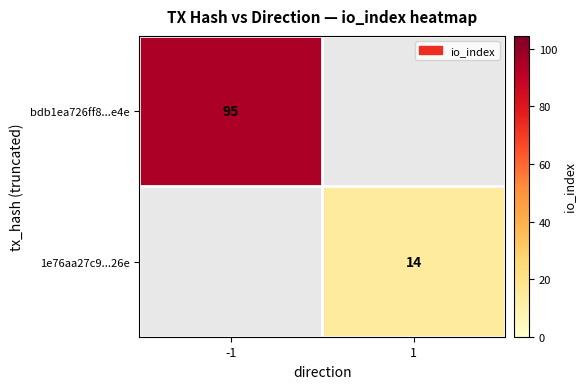

Is it true that 1e76aa27c9...26e equals 14 at 1?

True